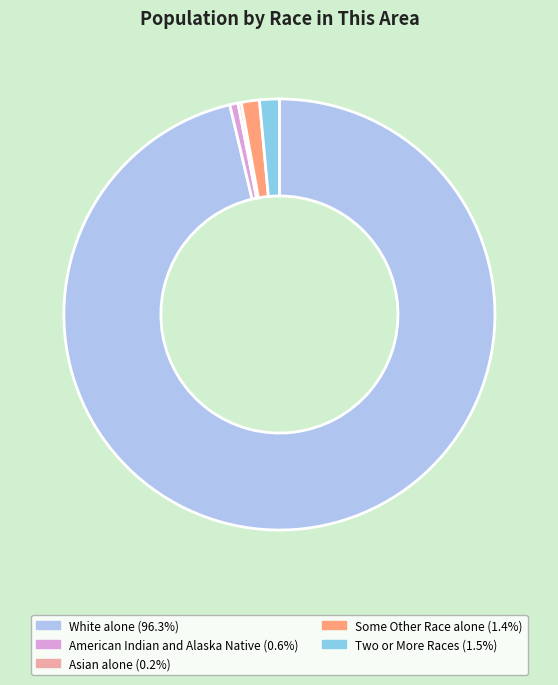

Is there a majority slice in this chart?

Yes